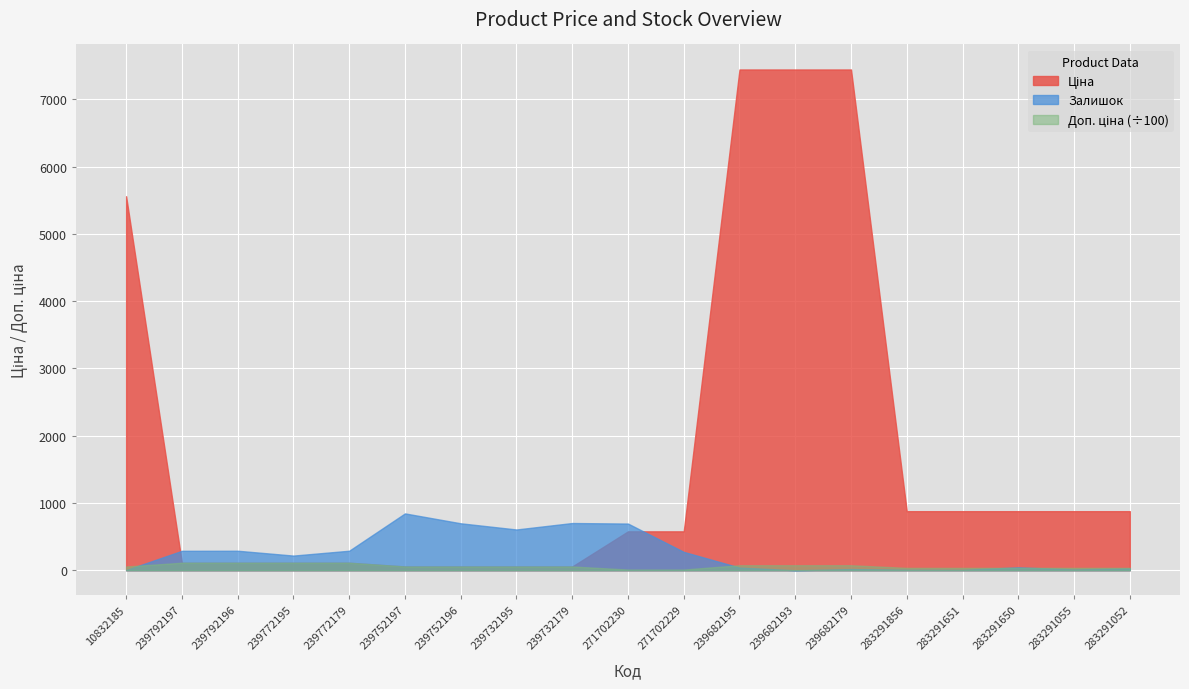

What is the maximum value shown in the chart?

7444.6